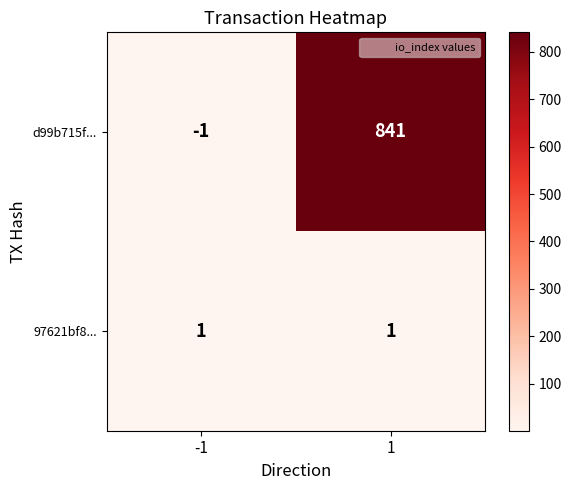

Which label corresponds to the largest value in the chart?

1